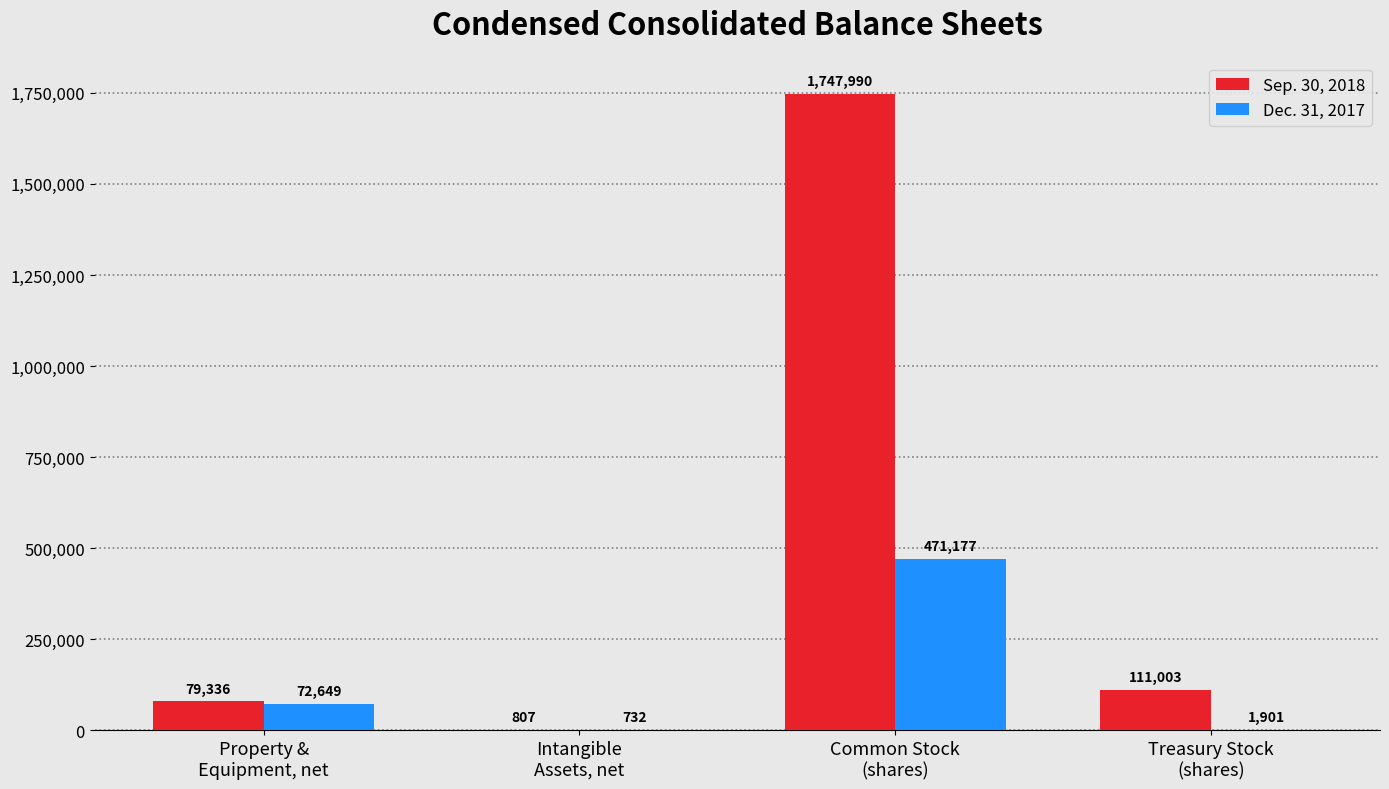

Count the number of data series in this chart.

2